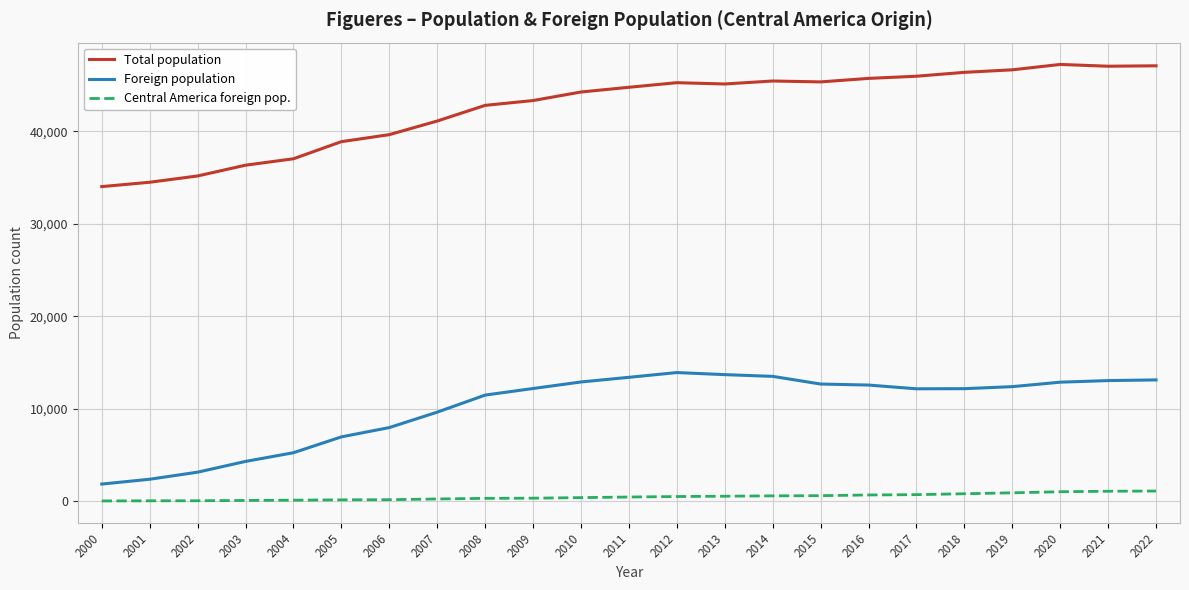

What is the minimum value for Total population?

34023